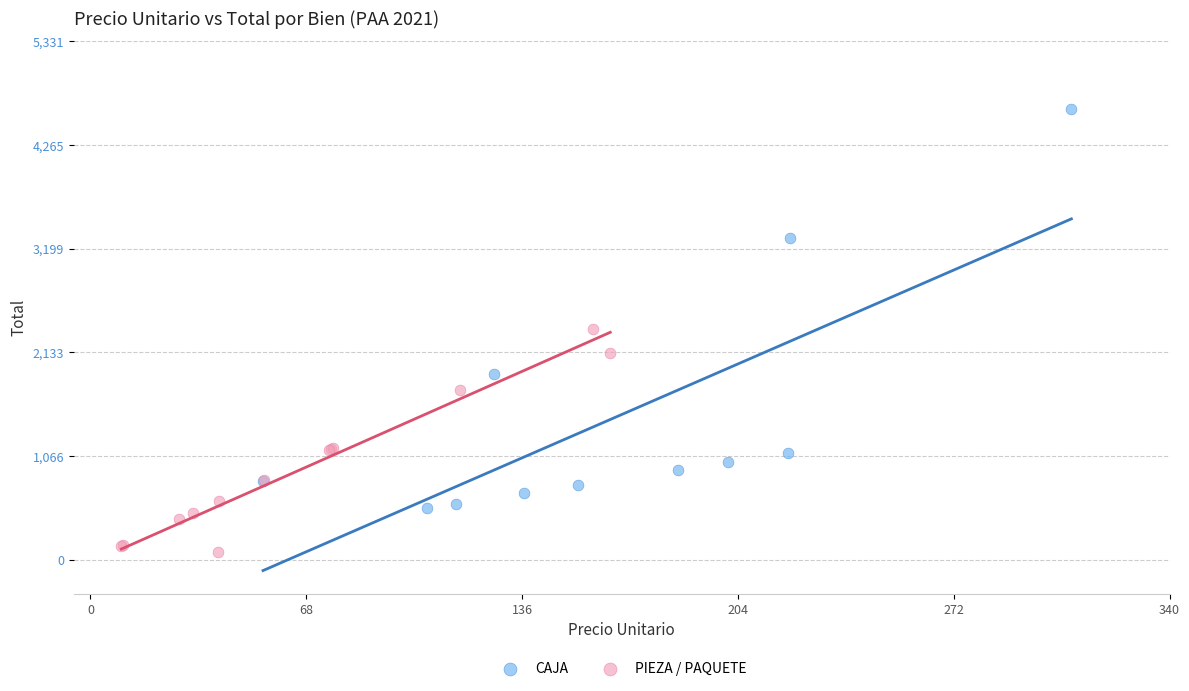

Which series reaches the minimum Y coordinate?

PIEZA / PAQUETE